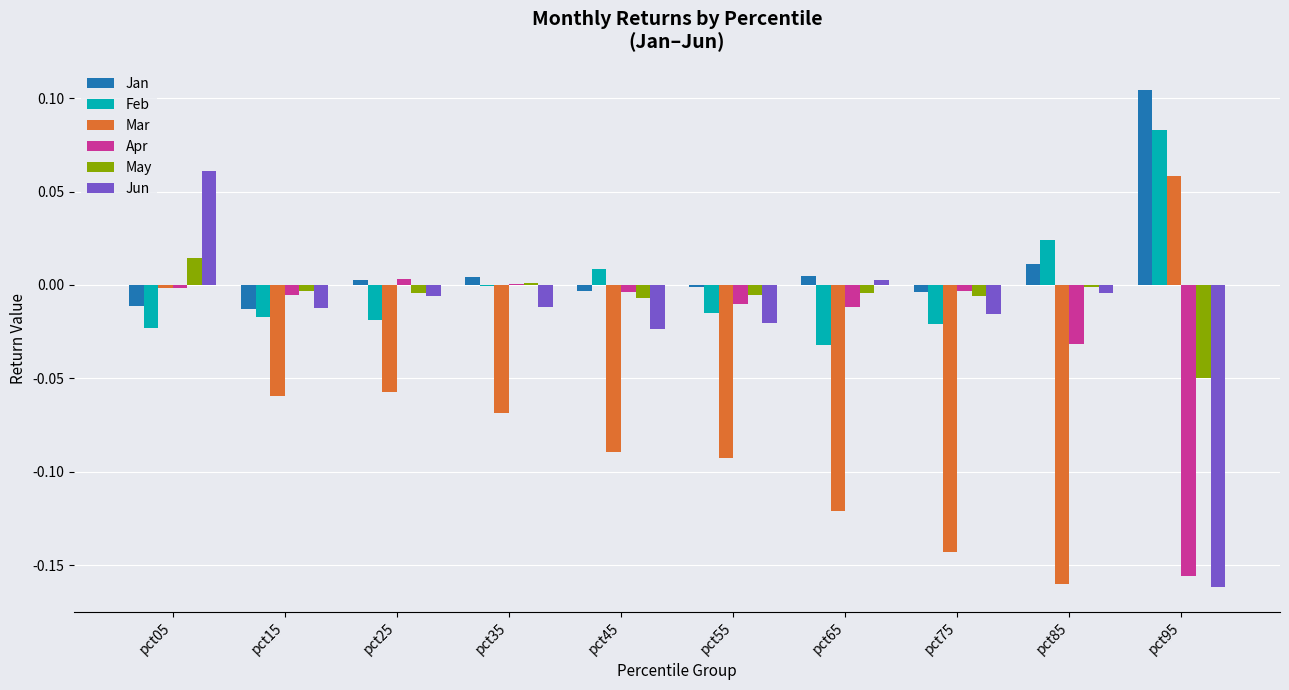

At which category is the sum across all series the highest?

pct05